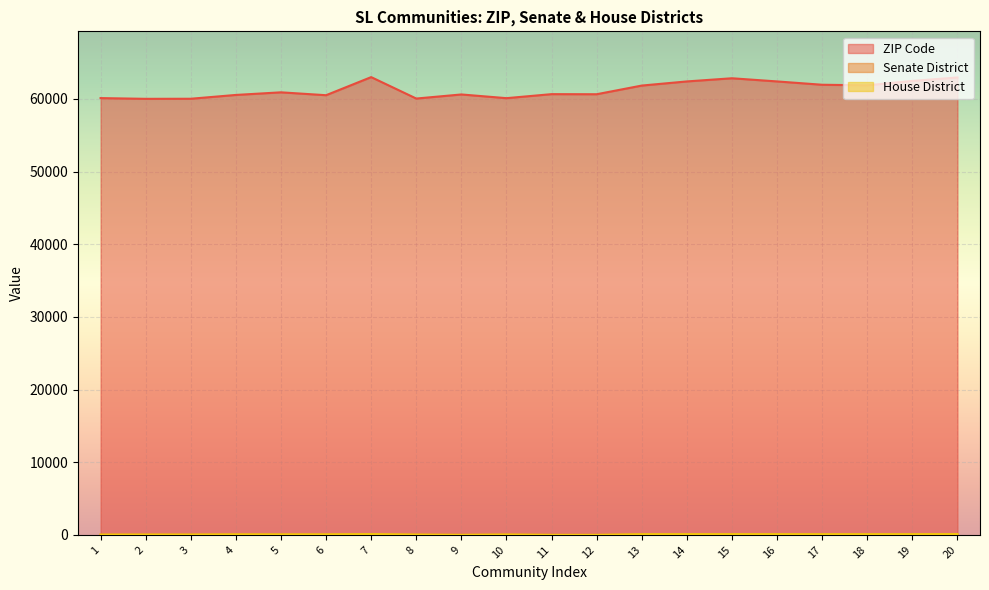

True or false: ZIP Code and Senate District intersect in this chart.

False